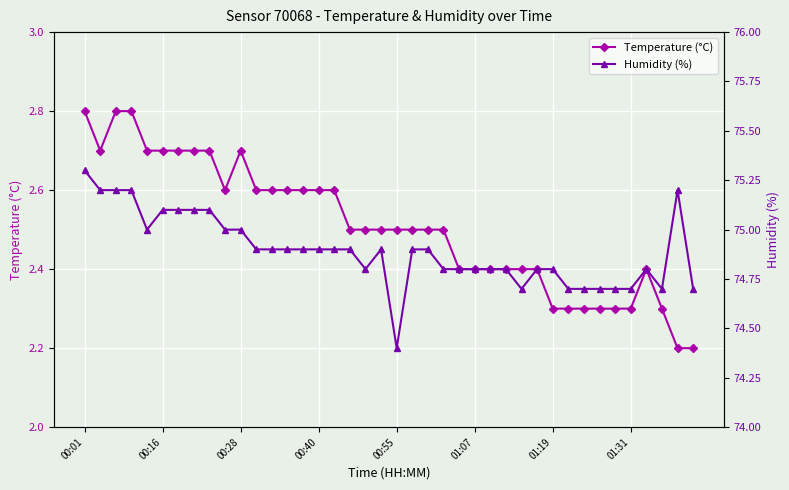

True or false: Humidity (%) and Temperature (°C) intersect in this chart.

False